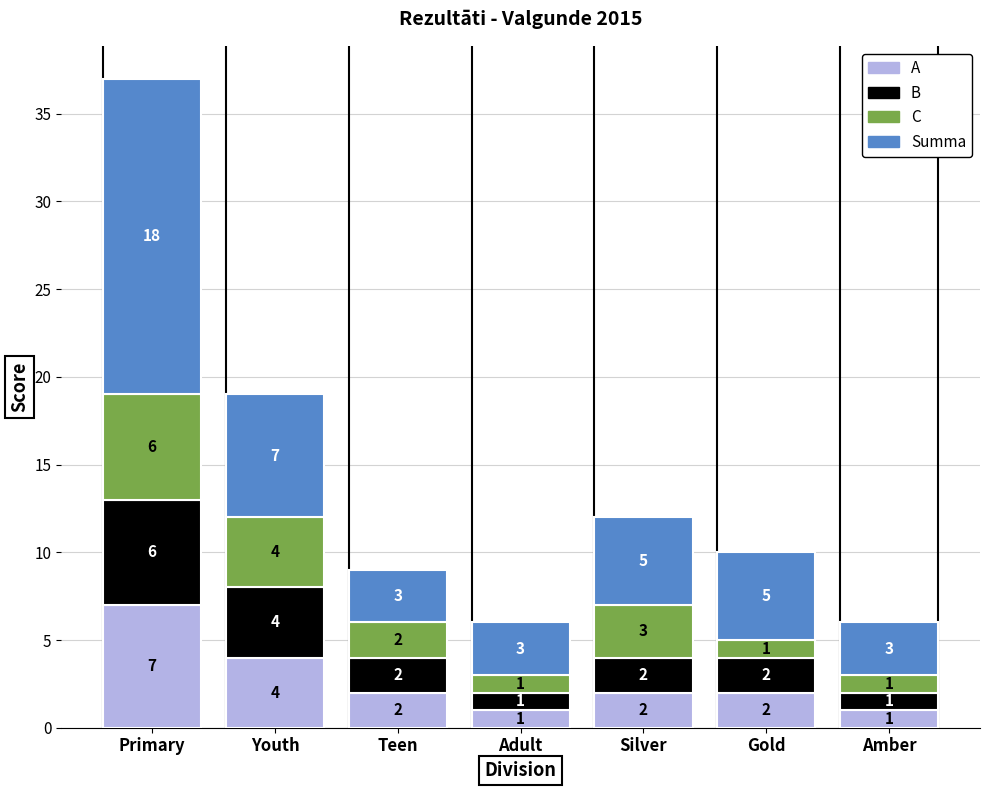

At which category is the sum across all series the highest?

Primary